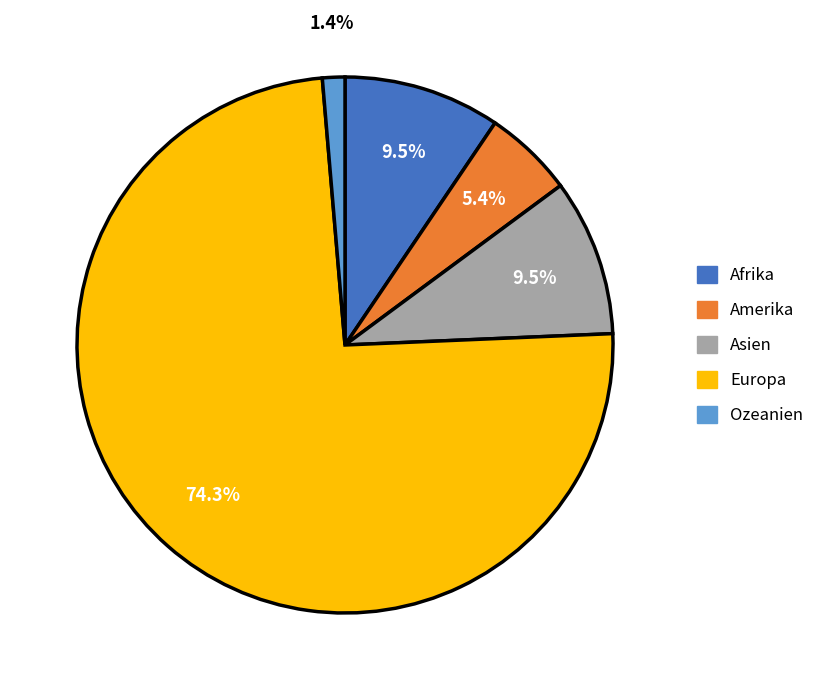

What is the largest slice in the pie chart?

Europa